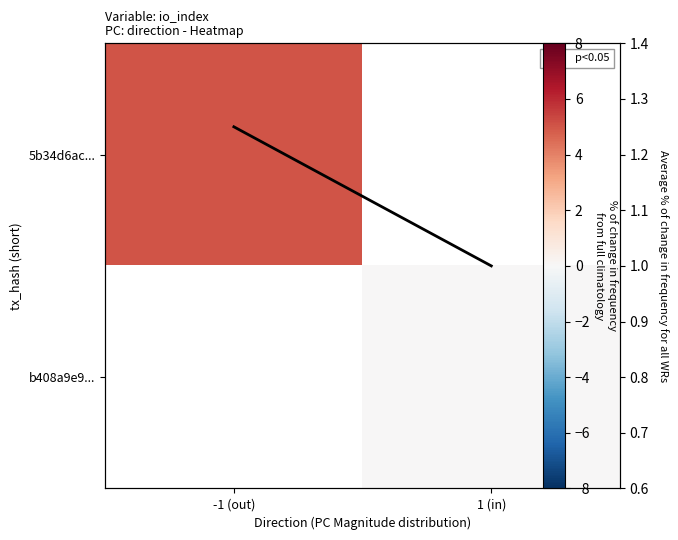

At which category does the chart reach its peak across all series?

-1 (out)